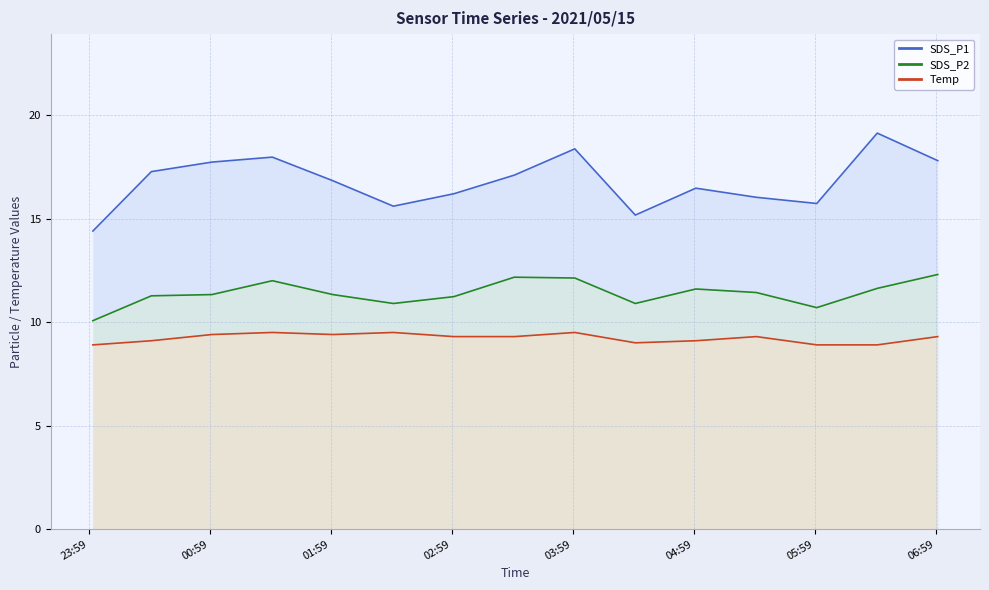

What are all the series names shown in the legend?

SDS_P1, SDS_P2, Temp